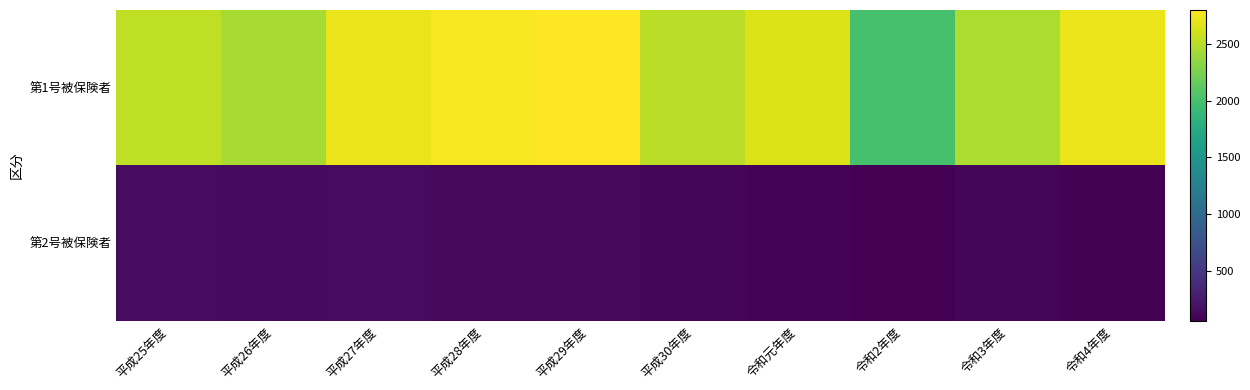

Reading left to right, list all the values displayed in this chart.

第1号被保険者: 平成25年度=2540	平成26年度=2442	平成27年度=2713	平成28年度=2773	平成29年度=2798	平成30年度=2514	令和元年度=2654	令和2年度=2004	令和3年度=2462	令和4年度=2718
第2号被保険者: 平成25年度=152	平成26年度=140	平成27年度=153	平成28年度=122	平成29年度=134	平成30年度=107	令和元年度=90	令和2年度=60	令和3年度=101	令和4年度=79